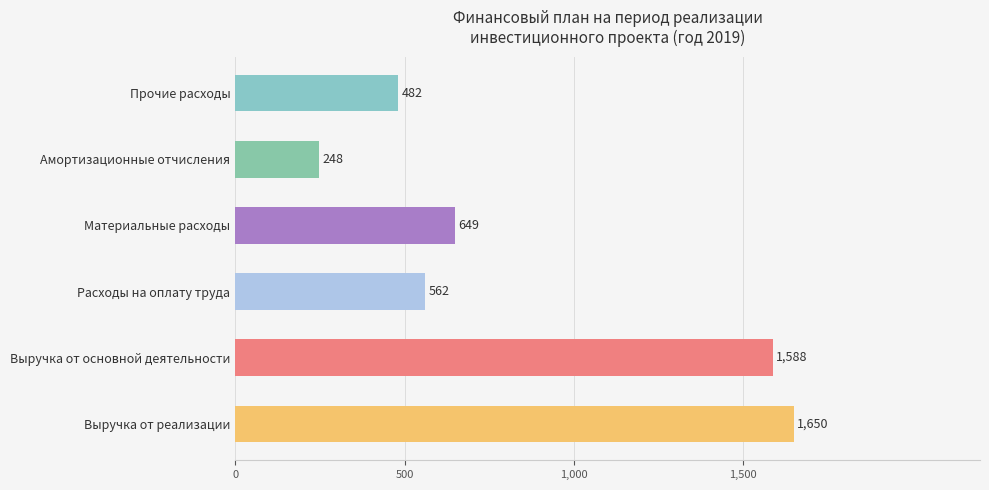

Rank the categories by value from highest to lowest.

Выручка от реализации, Выручка от основной деятельности, Материальные расходы, Расходы на оплату труда, Прочие расходы, Амортизационные отчисления